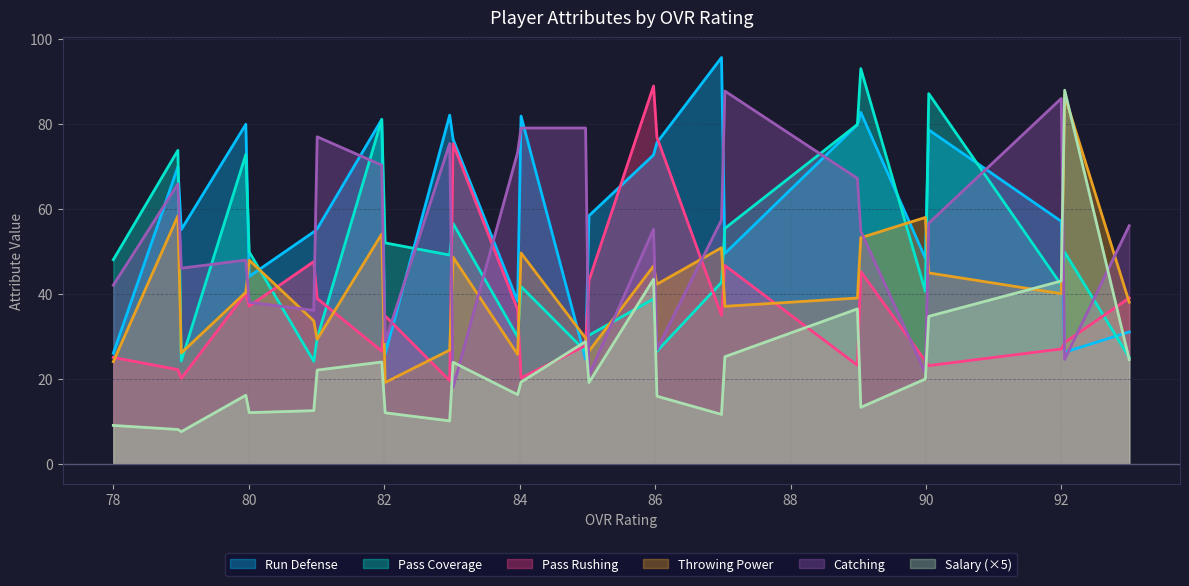

What is the sum of all throwing_power values?

1632.0